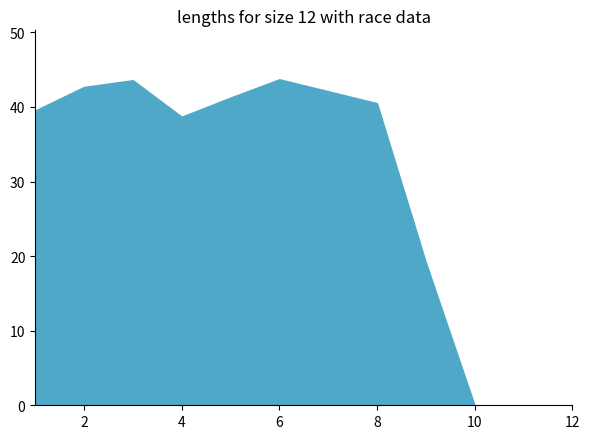

The value at 2 is 42.7. True or false?

True